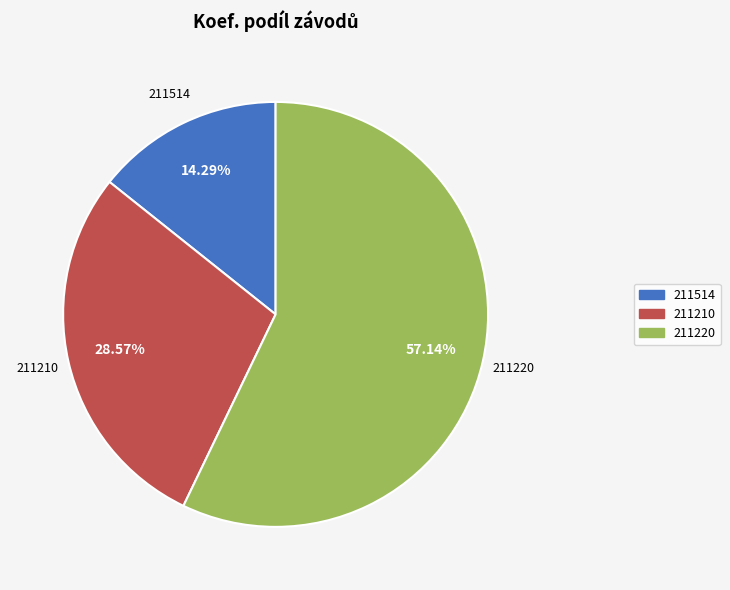

True or false: 211210 accounts for 40% of the total.

False